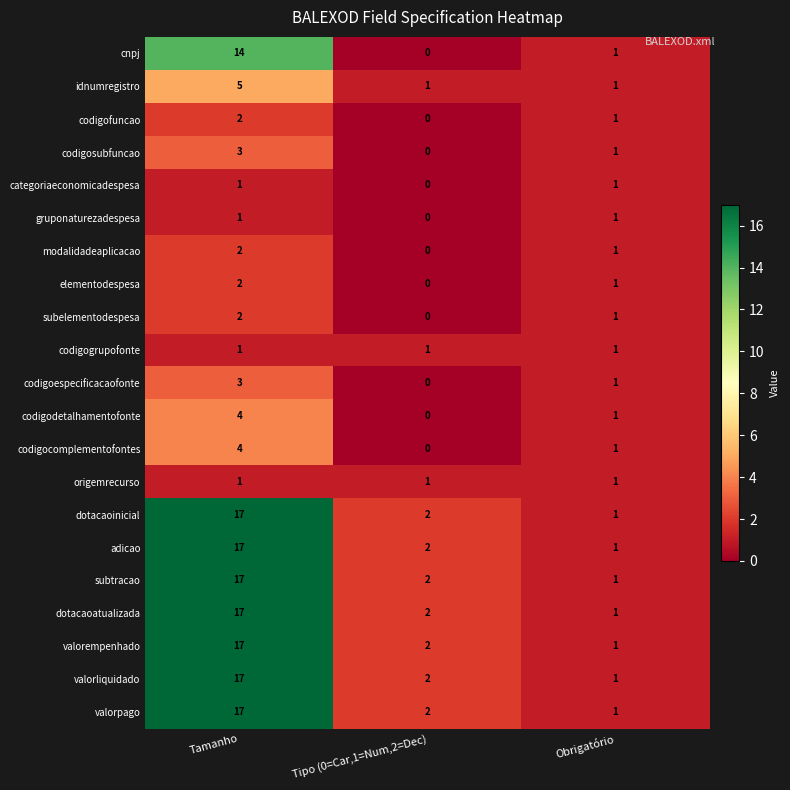

List the labels in order of codigofuncao value, smallest first.

Tipo (0=Car,1=Num,2=Dec), Obrigatório, Tamanho